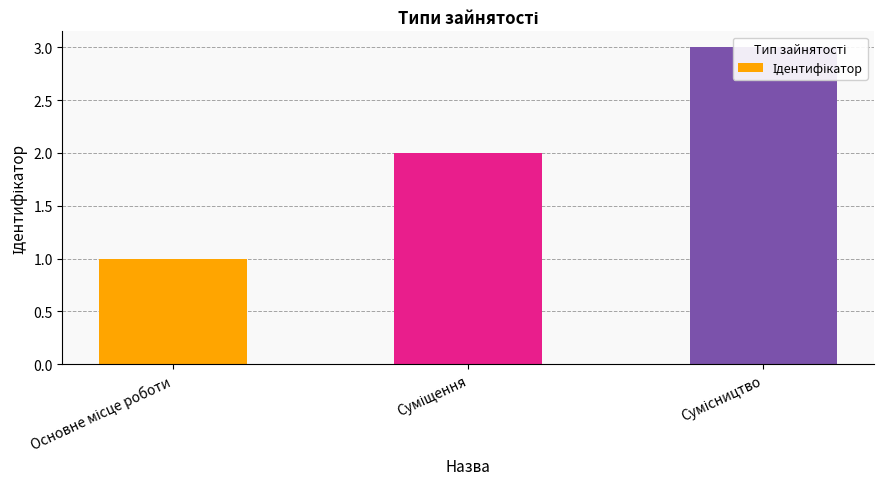

Does the chart contain stacked bars?

No